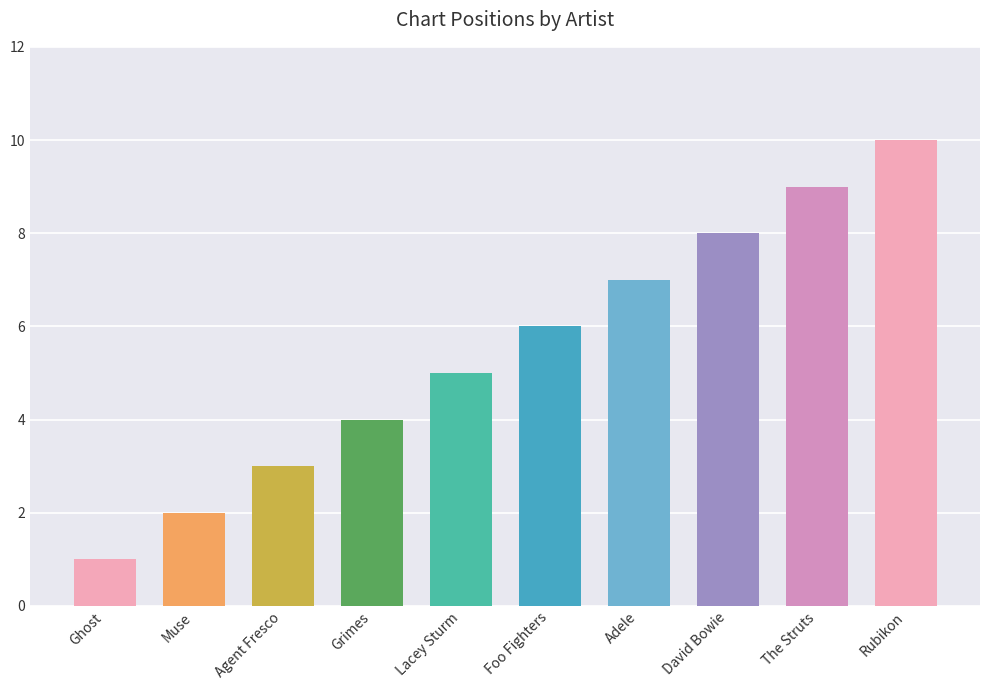

Rank the categories by value from lowest to highest.

Ghost, Muse, Agent Fresco, Grimes, Lacey Sturm, Foo Fighters, Adele, David Bowie, The Struts, Rubikon